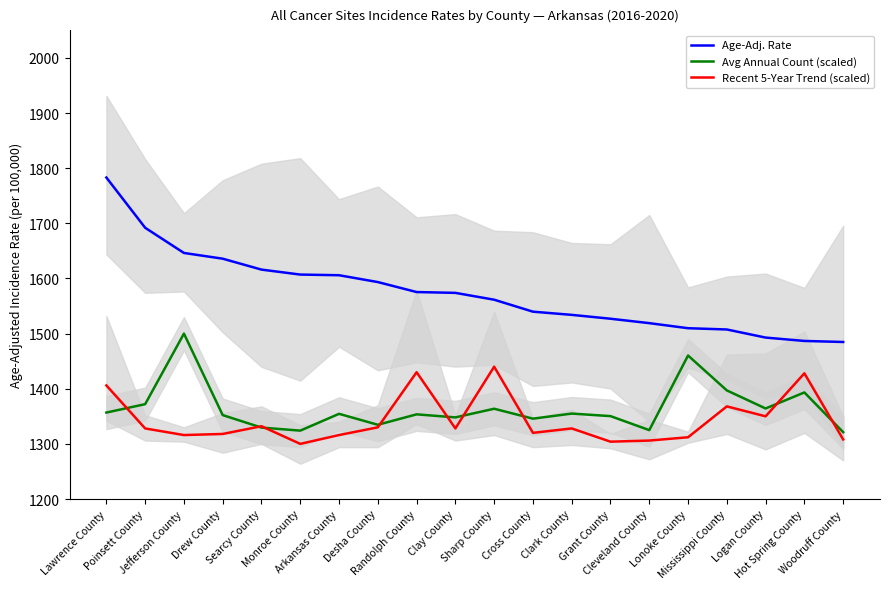

What position from the right is Arkansas County?

14